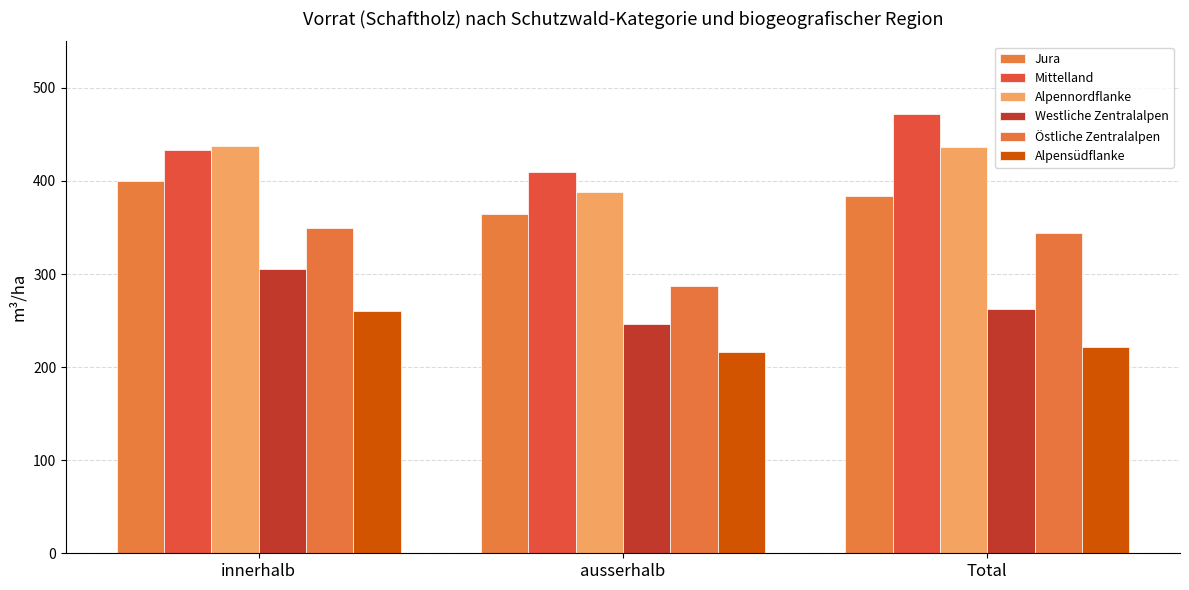

Is it true that Östliche Zentralalpen equals 554.5 at Total?

False